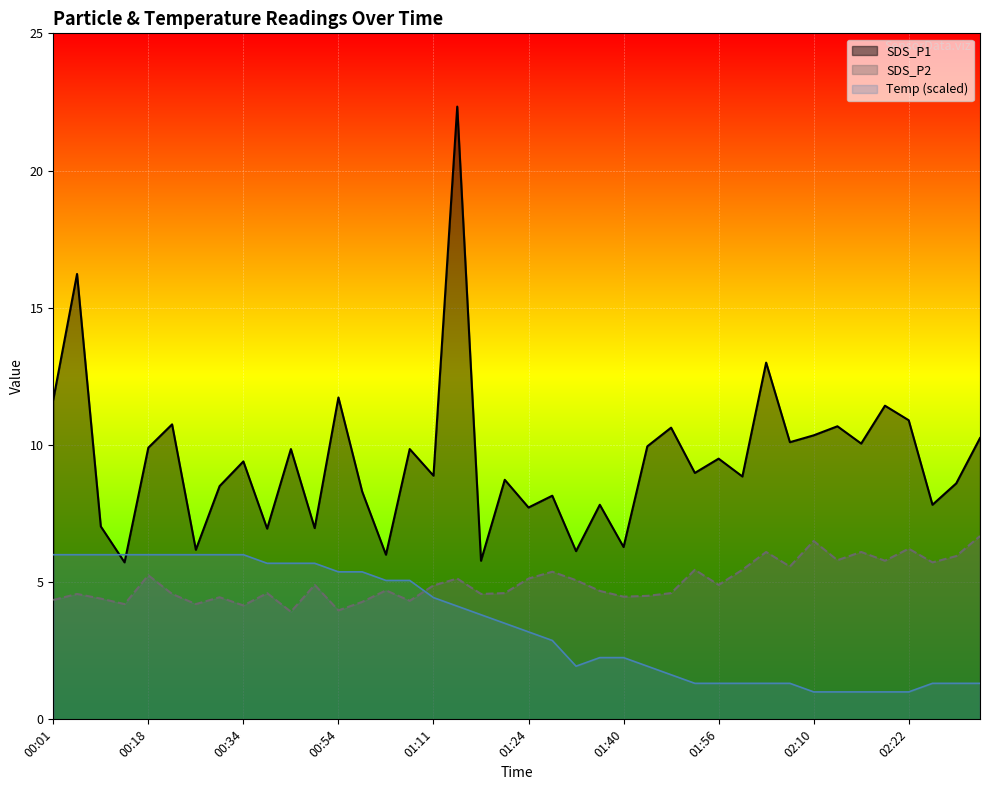

Does the chart display data point markers on the line(s)?

No